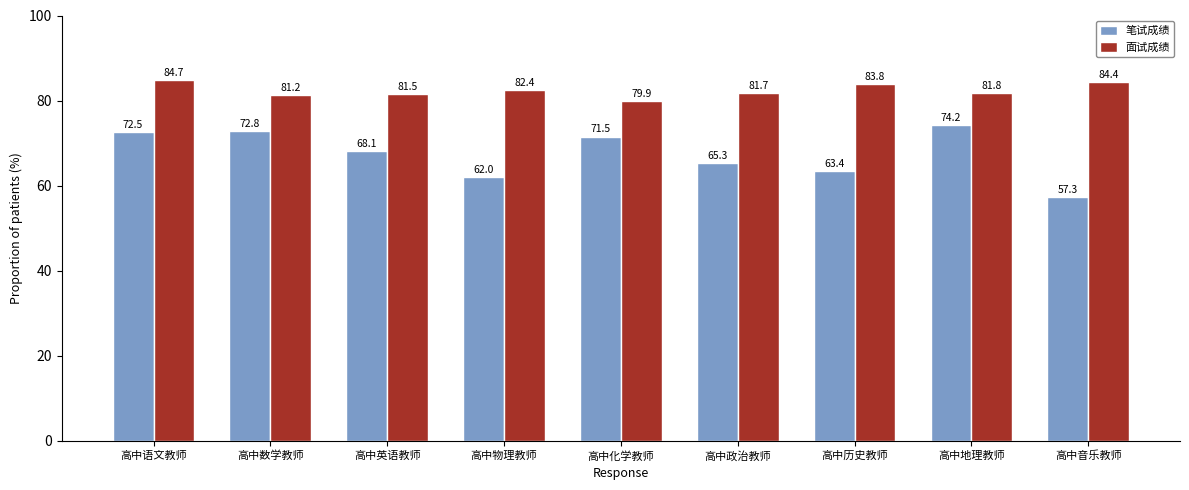

Which category has the lowest value in the 笔试成绩 series?

高中音乐教师